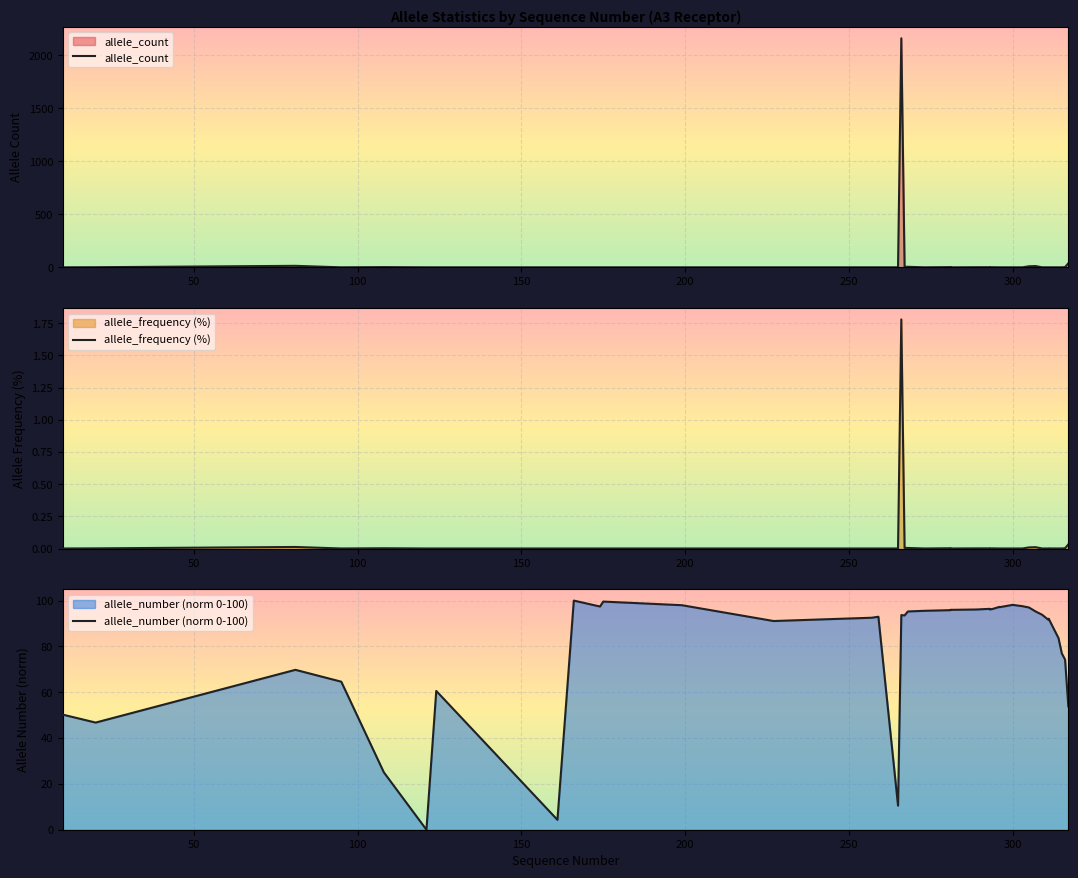

What is the greatest value displayed?

2160.0